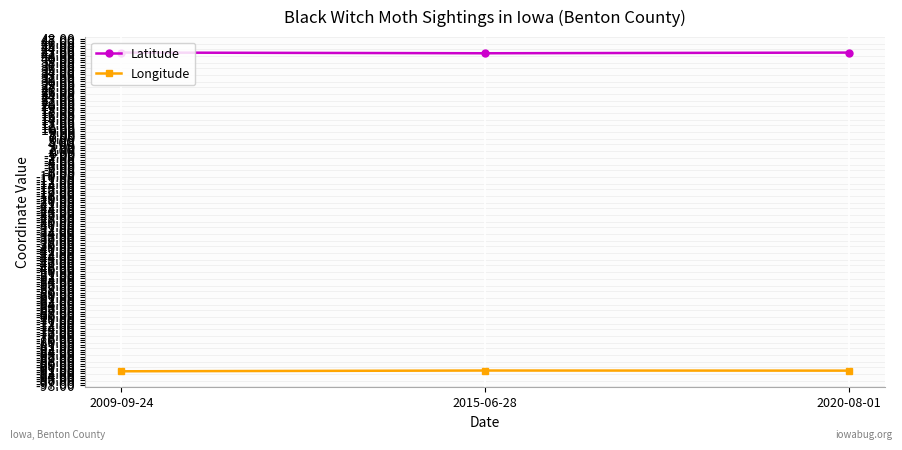

What is the label of the 3rd point from the left?

2020-08-01